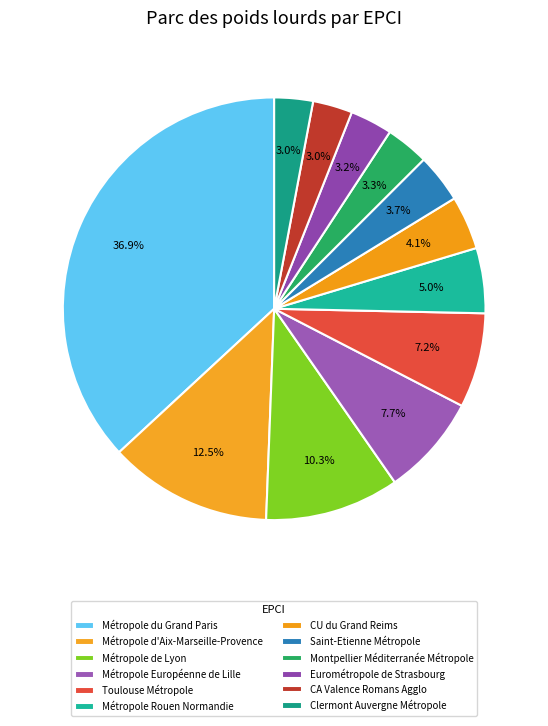

Is the sum of Montpellier Méditerranée Métropole and Métropole Rouen Normandie greater than half?

No